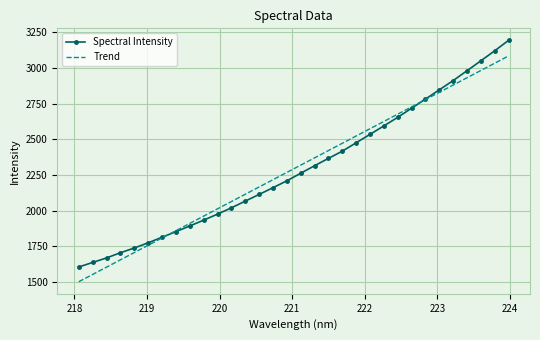

True or false: Trend has more than 0 points higher than both neighbors.

False